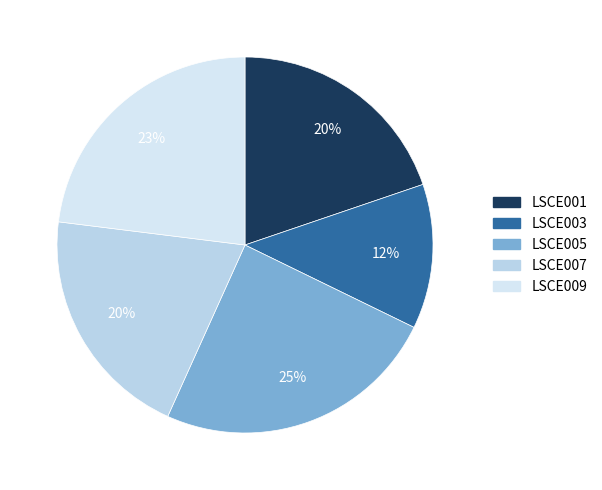

What is the total percentage of LSCE001 and LSCE007?

40.0%